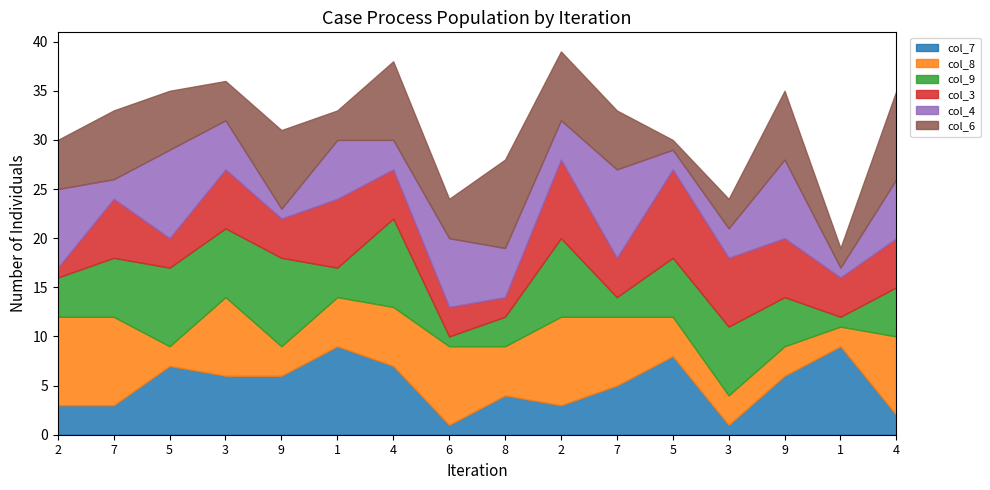

Reading left to right, transcribe all the data shown in this chart.

col_7: 3	3	7	6	6	9	7	1	4	3	5	8	1	6	9	2
col_8: 9	9	2	8	3	5	6	8	5	9	7	4	3	3	2	8
col_9: 4	6	8	7	9	3	9	1	3	8	2	6	7	5	1	5
col_3: 1	6	3	6	4	7	5	3	2	8	4	9	7	6	4	5
col_4: 8	2	9	5	1	6	3	7	5	4	9	2	3	8	1	6
col_6: 5	7	6	4	8	3	8	4	9	7	6	1	3	7	2	9